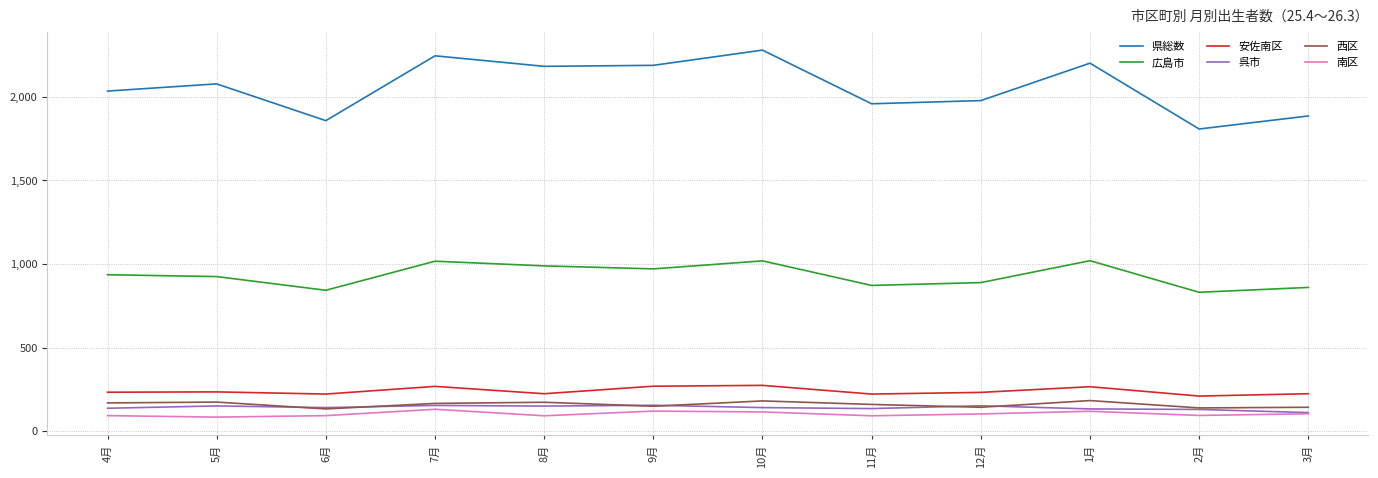

What is the total value across all series at 10月?

4010